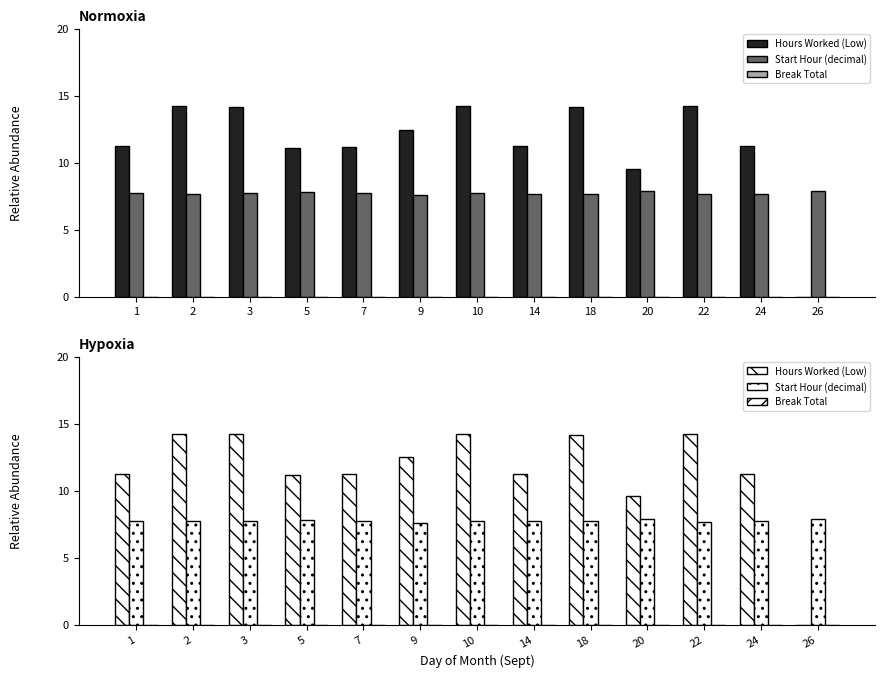

Rank the series by their maximum value, from highest to lowest.

Hours Worked (Low), Start Hour (decimal), Break Total